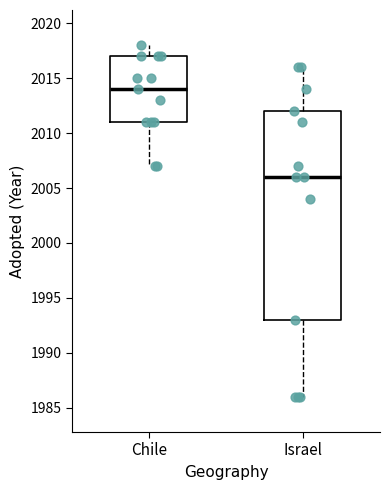

Reading left to right, read every box against the y-axis: the position of its median line, the range the box covers, and the ends of its whiskers. The values are not printed on the chart, so give them approximately, as read against the axis.

Chile: median 2014, box 2011 to 2017, whiskers 2007 to 2018
Israel: median 2006, box 1993 to 2012, whiskers 1986 to 2016